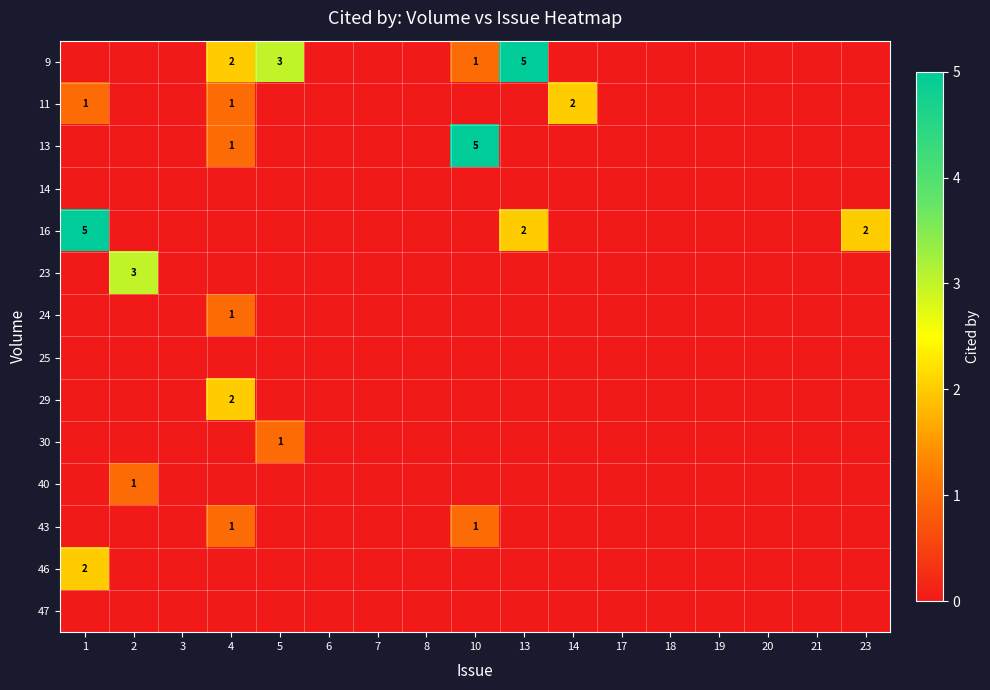

Which category has the highest value across all series?

13